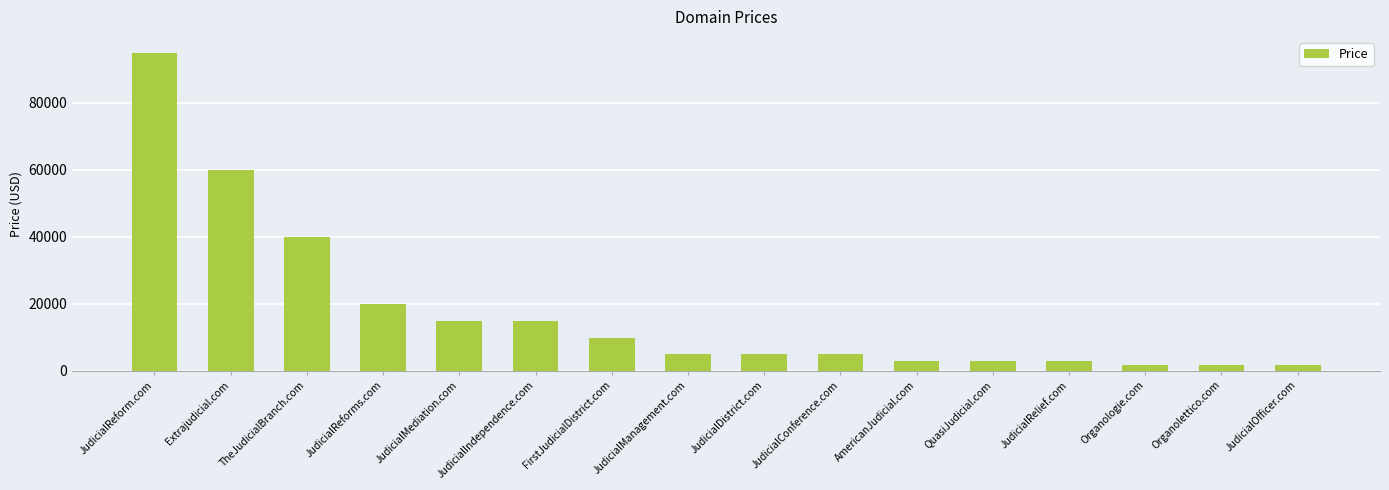

What is the difference between the second highest and minimum values?

58000